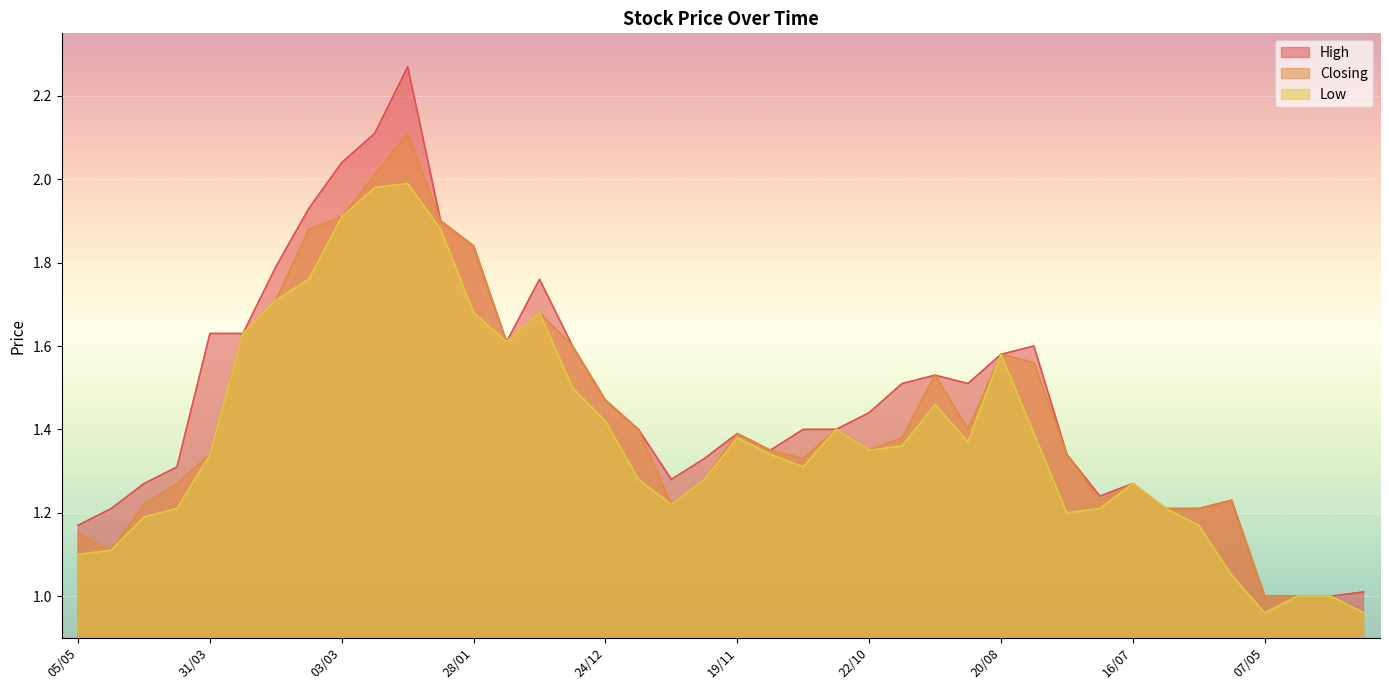

The value of Low at 12/11 is 2.2. True or false?

False